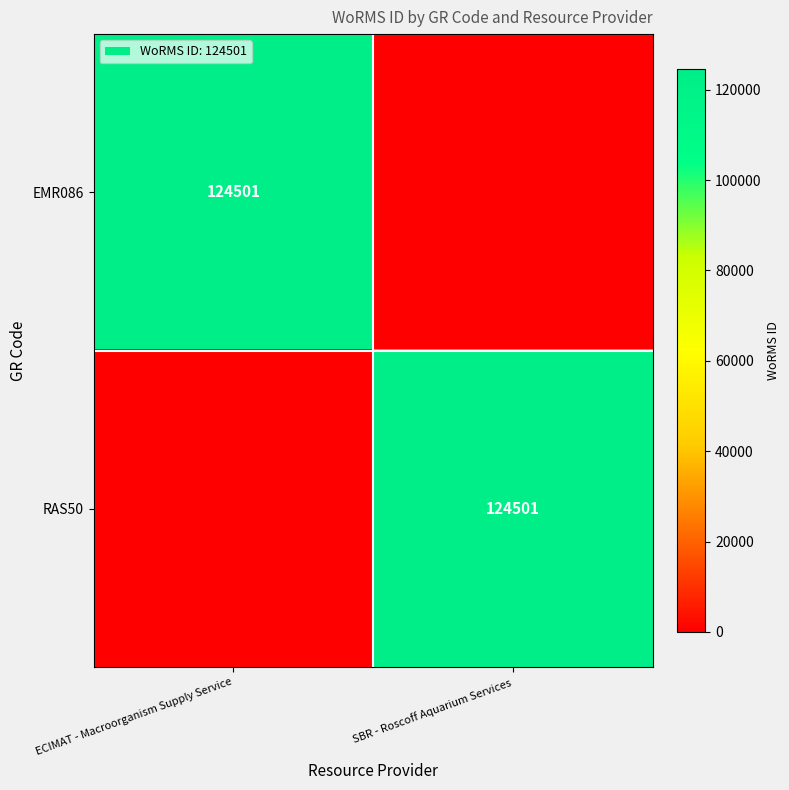

Is it true that EMR086 equals 124501 at ECIMAT - Macroorganism Supply Service?

True